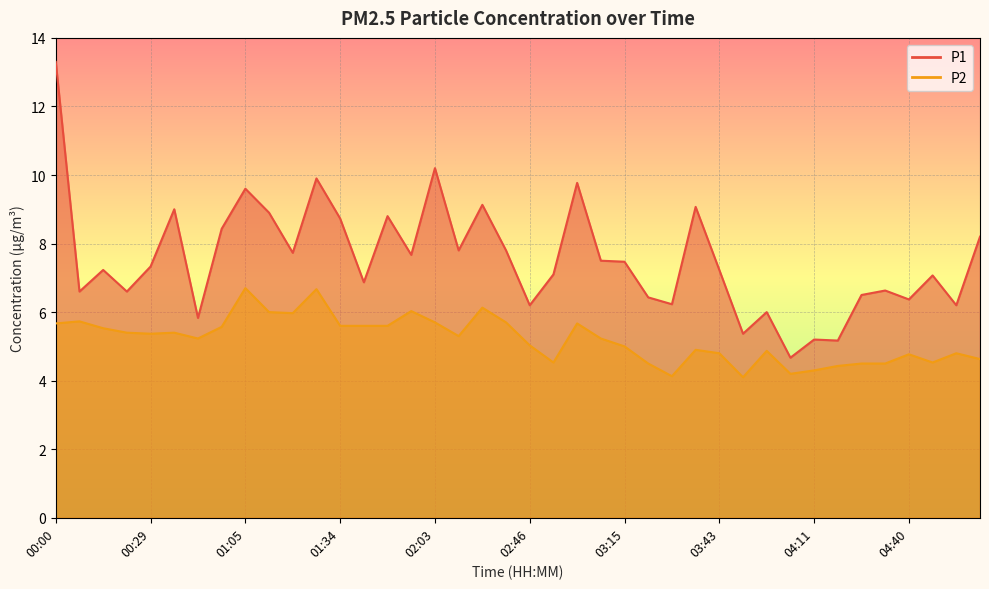

List the series in order of their peak value, lowest first.

P2, P1